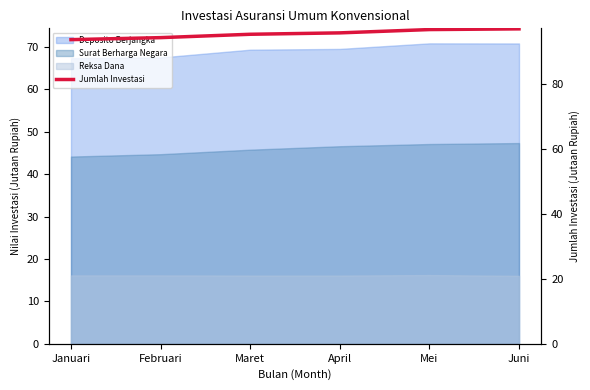

What is the minimum value shown in the chart?

93.7